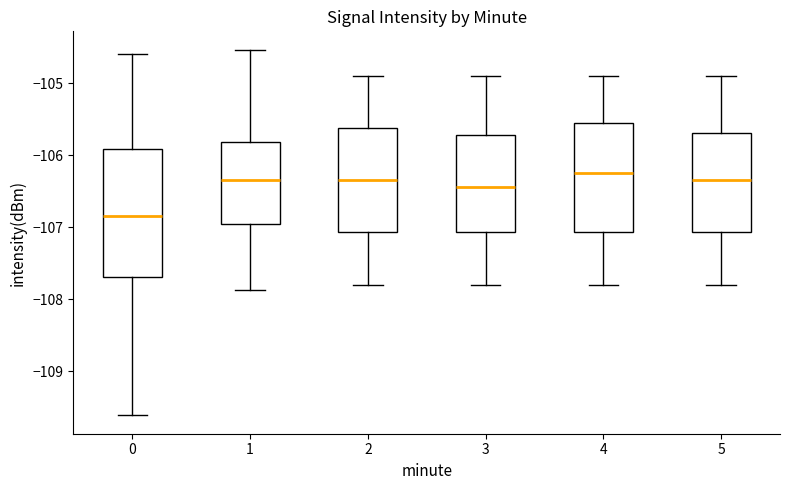

Comparing the boxes themselves (not the whiskers), which one is the tallest?

0